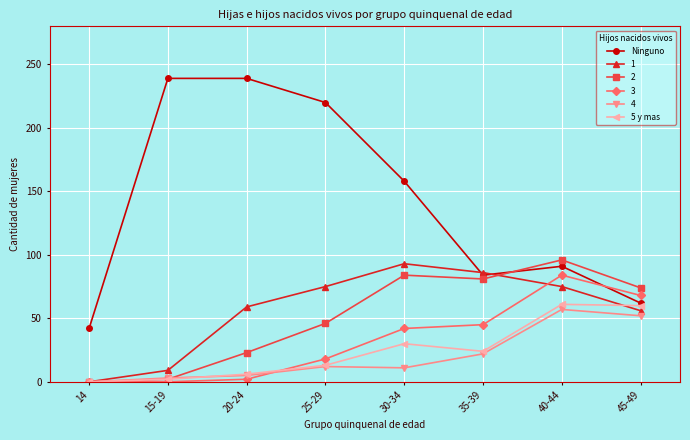

True or false: 3 has a value of 7 at 25-29.

False